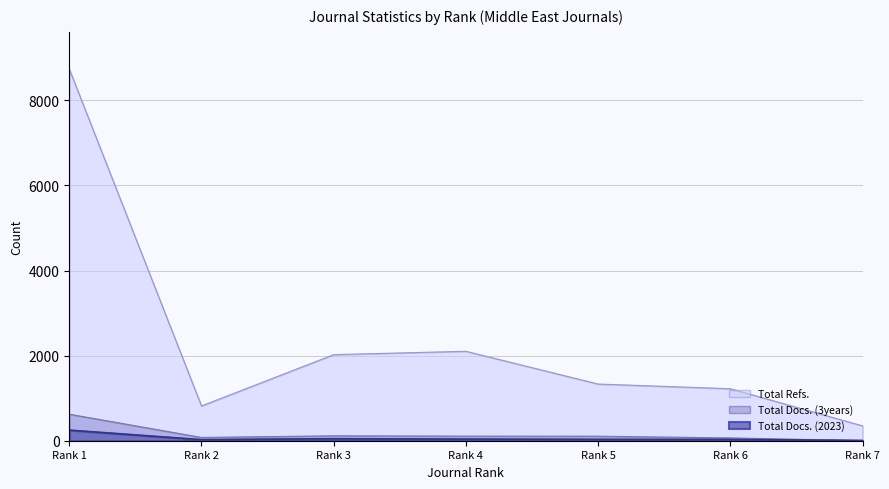

Which series has the widest spread of values?

Total Refs.